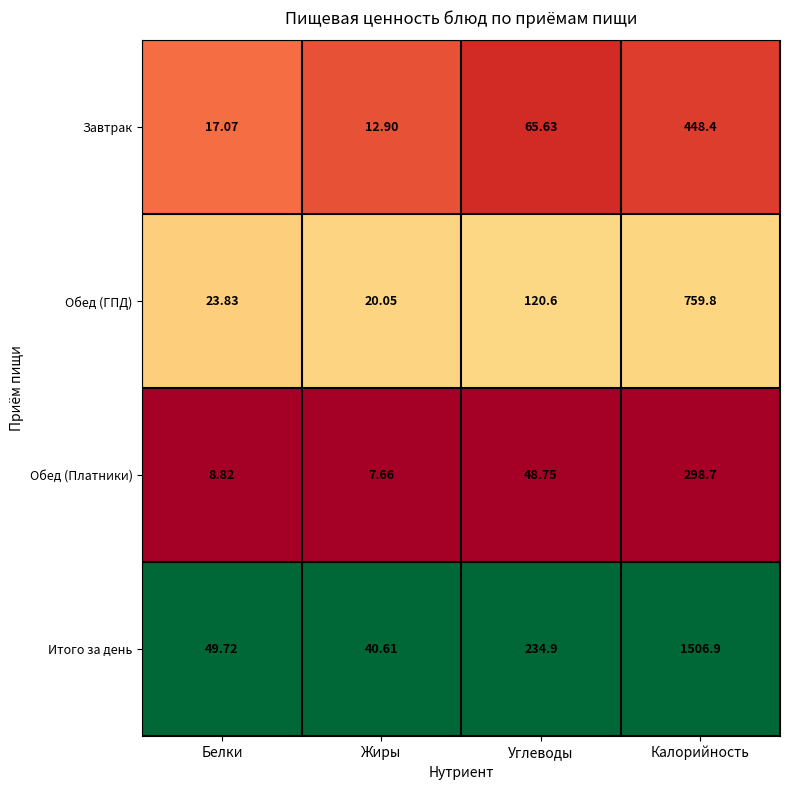

At which category is the sum across all series the highest?

Калорийность